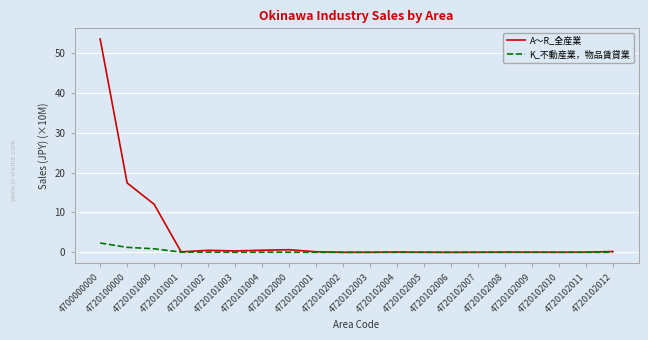

What is the sum of all A～R_全産業 values?

85.8